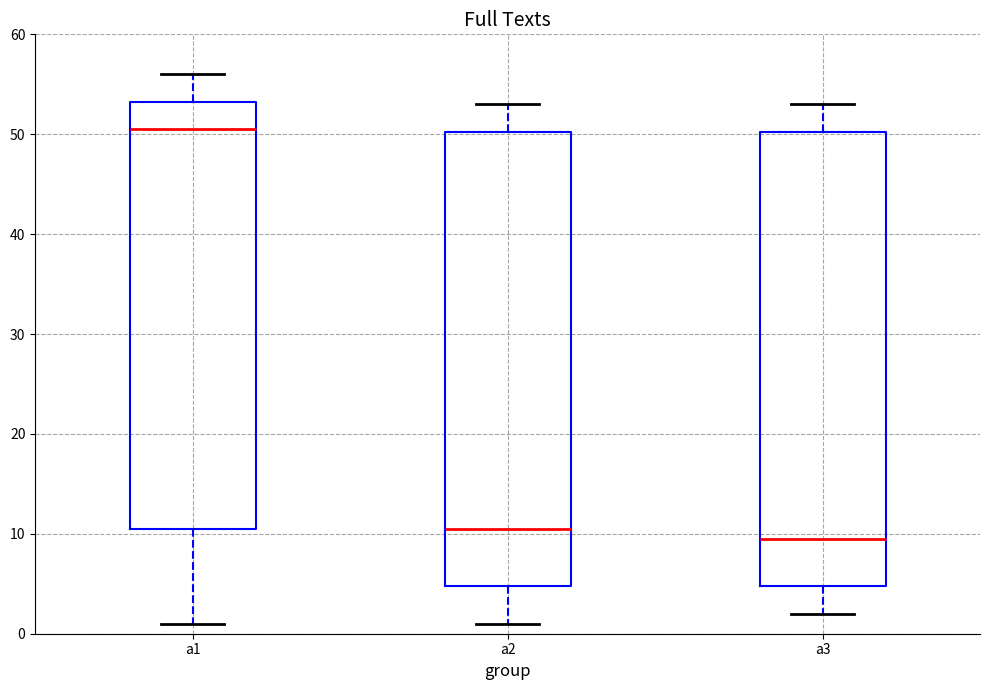

Where is the upper edge of the box for a1 on the y-axis? The values are not printed on the chart, so give them approximately, as read against the axis.

53